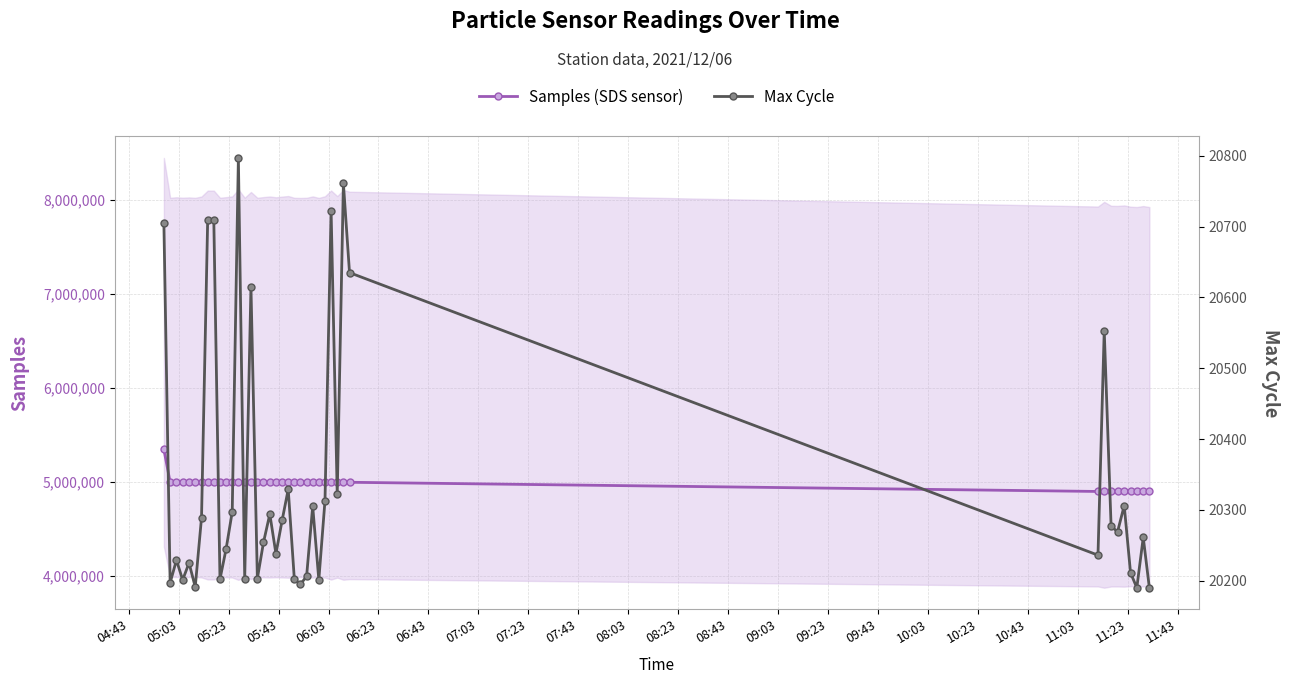

What is the value of the Samples (SDS sensor) point at the 30th from the left?

4994626